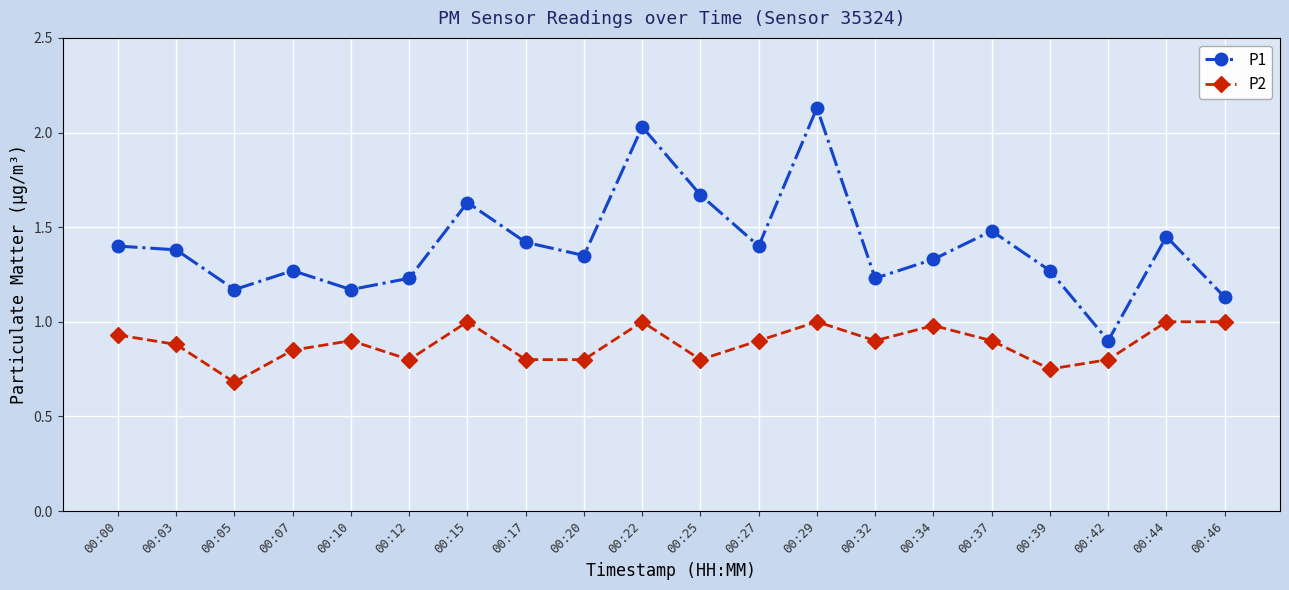

At which category does P1 reach its first local valley?

00:05